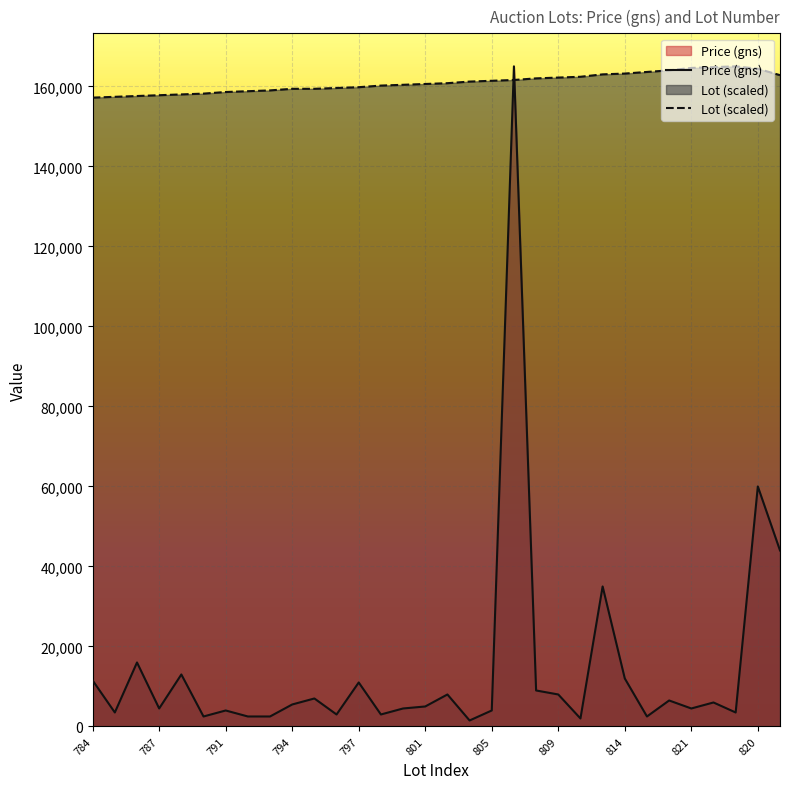

True or false: Price (gns) and Lot intersect in this chart.

True